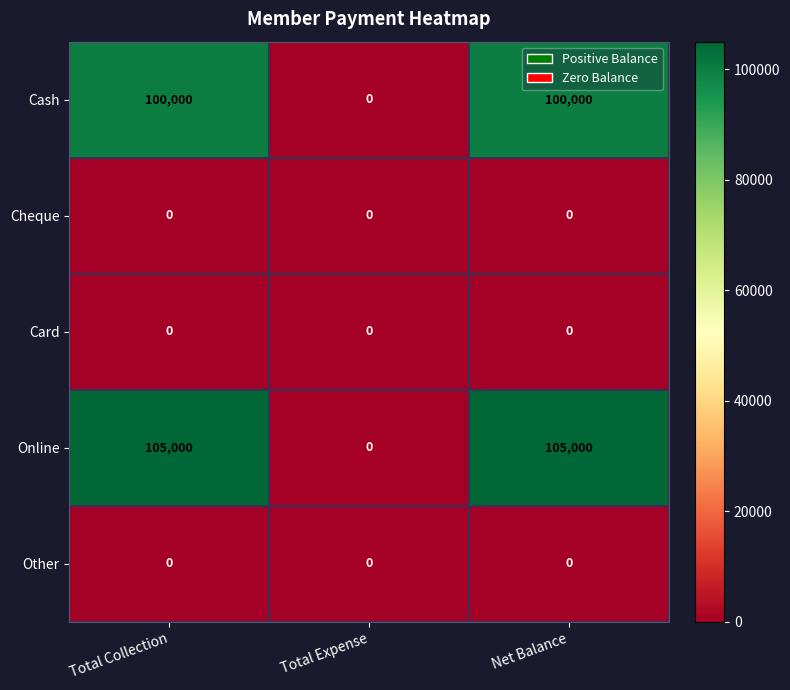

The Cheque series shows 0 at Net Balance. True or false?

True